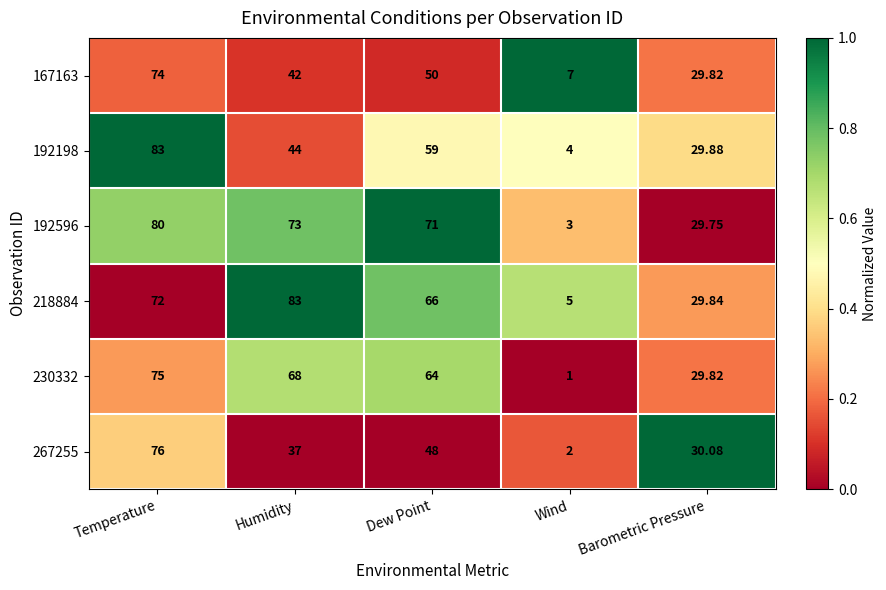

Where does the 218884 series first go above 66?

Temperature